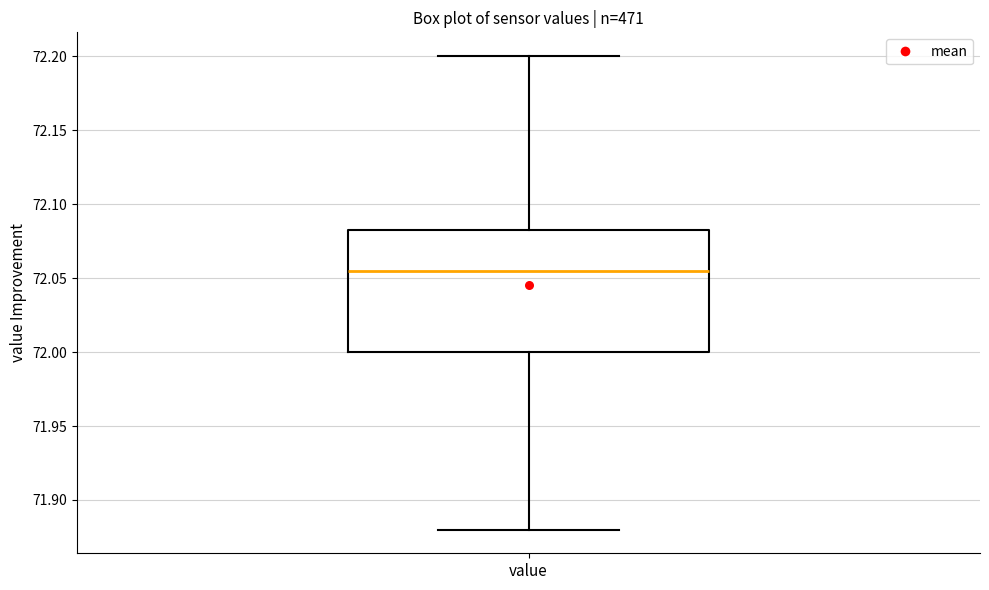

Read this box plot against the y-axis: the position of the median line, the range covered by the box, and the ends of both whiskers. The values are not printed on the chart, so give them approximately, as read against the axis.

median 72.055, box 72.000 to 72.085, whiskers 71.880 to 72.200